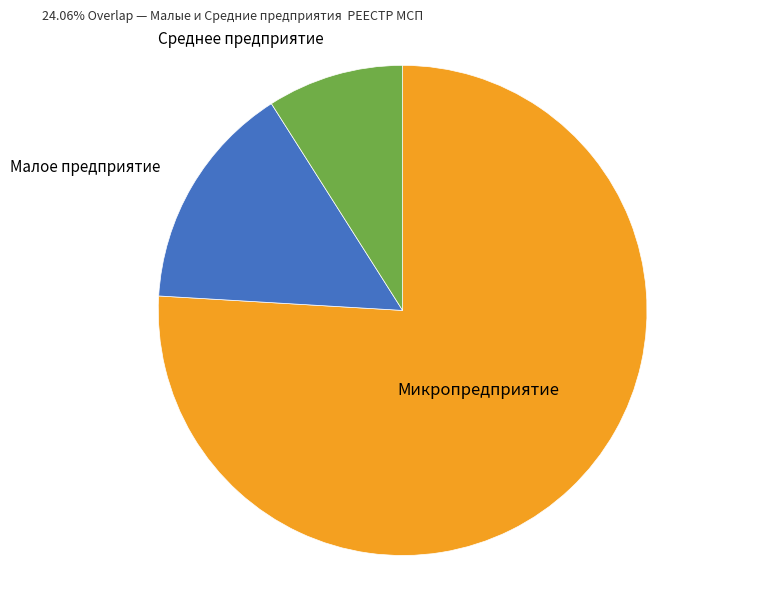

Is there a majority slice in this chart?

Yes